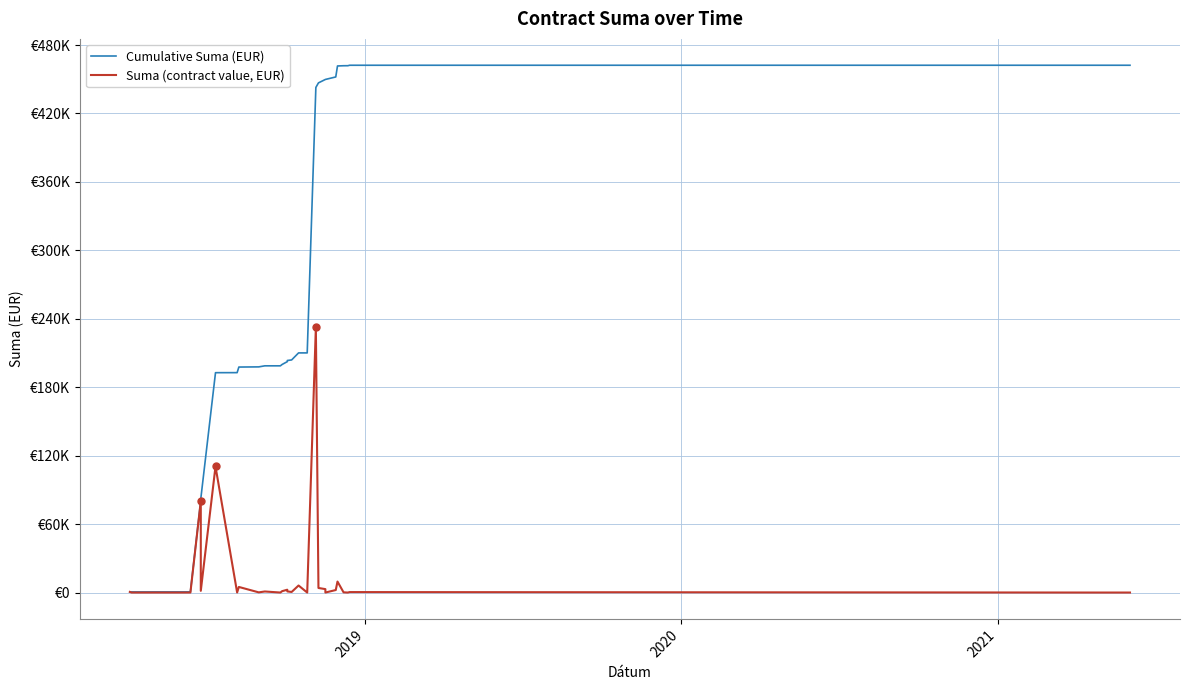

Which label corresponds to the smallest value in the chart?

2019